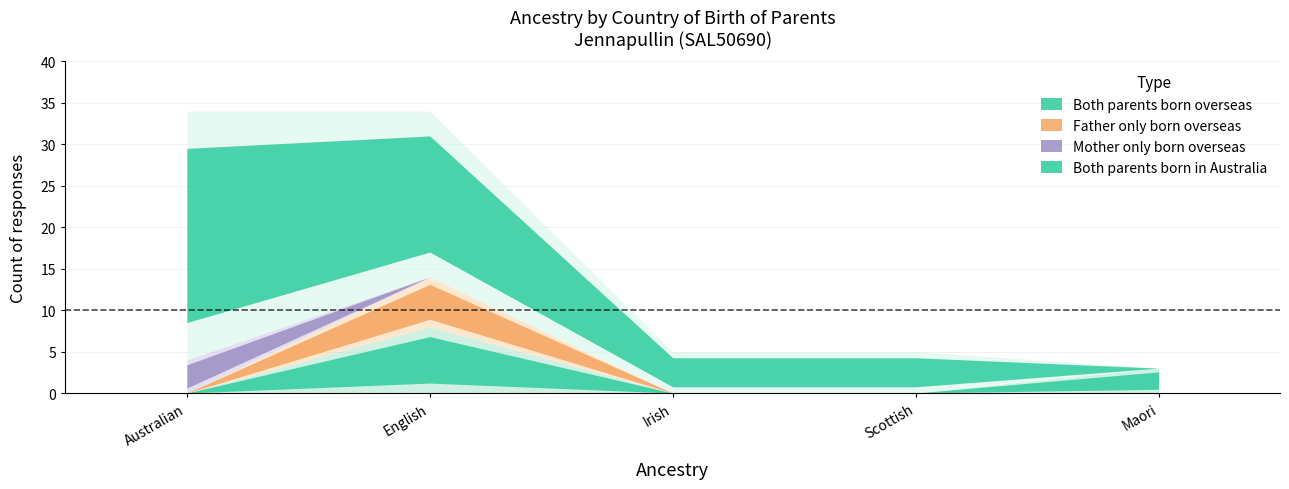

At which category does Both parents born overseas reach its first local peak?

English